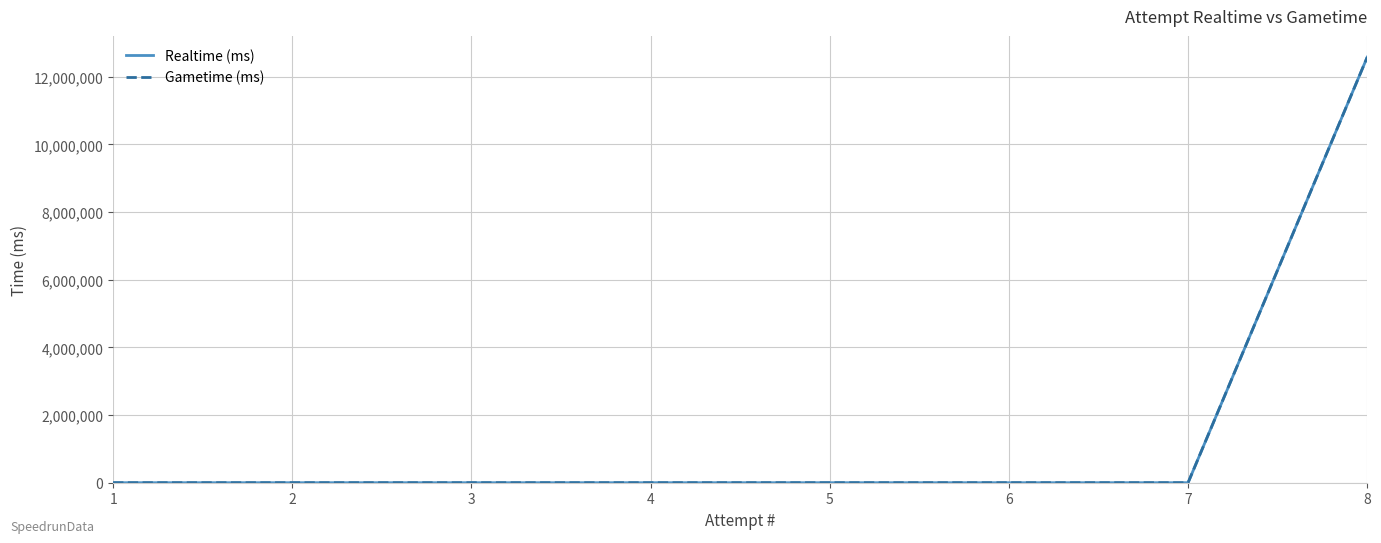

At 7, list the series in order from largest to smallest.

Realtime (ms), Gametime (ms)